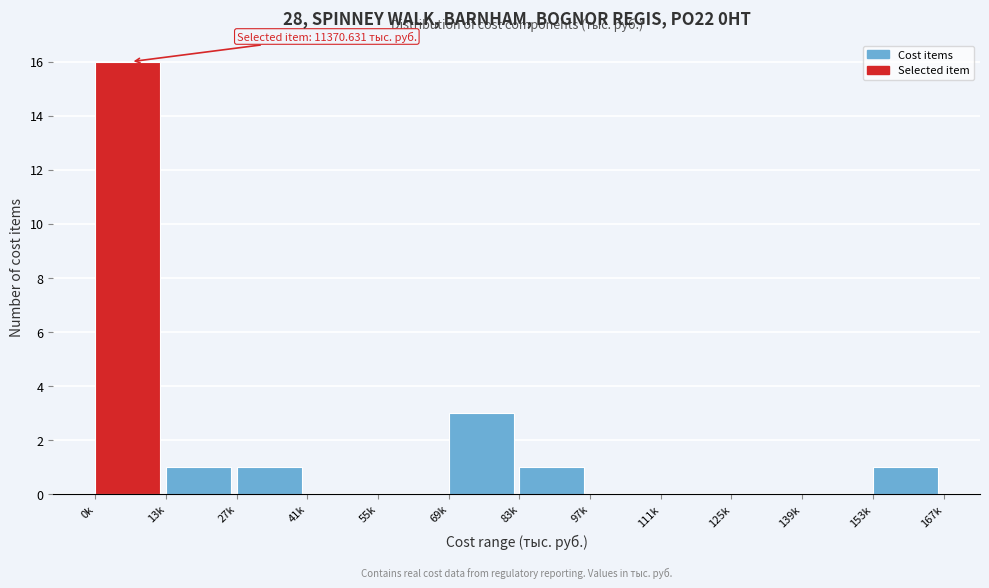

Reading left to right, transcribe all the data shown in this chart.

0k=16	13k=1	27k=1	41k=0	55k=0	69k=3	83k=1	97k=0	111k=0	125k=0	139k=0	153k=1